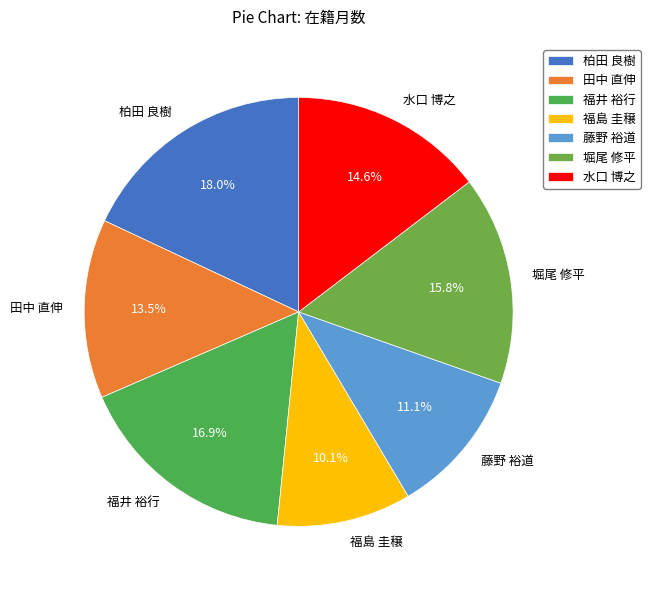

Does any single category account for the majority?

No